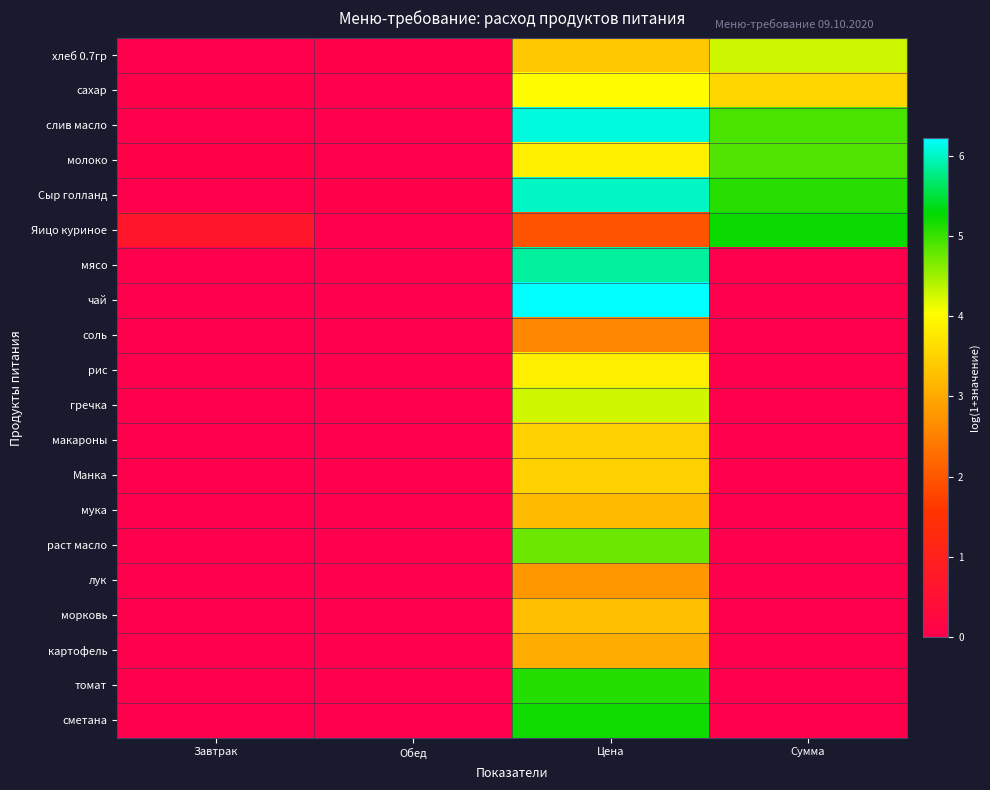

At how many categories does at least one series exceed 0?

4